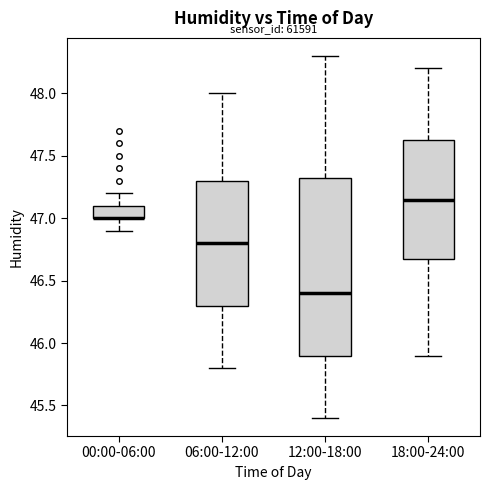

Reading left to right, read every box against the y-axis: the position of its median line, the range the box covers, and the ends of its whiskers. The values are not printed on the chart, so give them approximately, as read against the axis.

00:00-06:00: median 47.00 (drawn on the box's lower edge), box 47.00 to 47.10, whiskers 46.90 to 47.20
06:00-12:00: median 46.80, box 46.30 to 47.30, whiskers 45.80 to 48.00
12:00-18:00: median 46.40, box 45.90 to 47.35, whiskers 45.40 to 48.30
18:00-24:00: median 47.15, box 46.70 to 47.65, whiskers 45.90 to 48.20